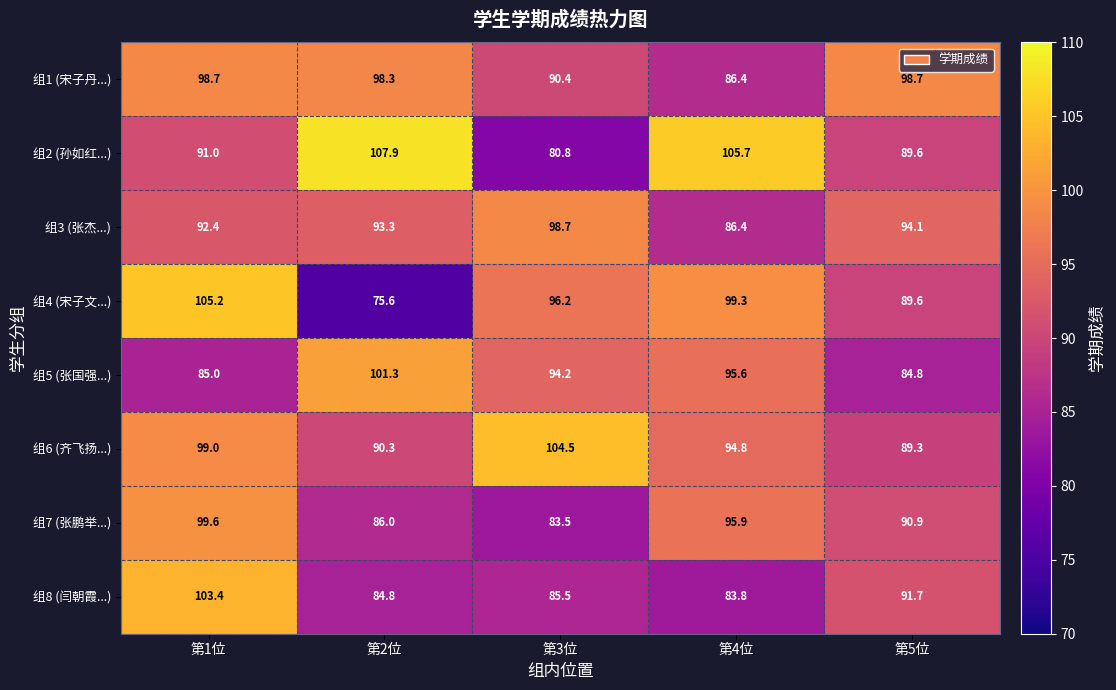

At which label is 组1 (宋子丹...) closest to 92?

第3位